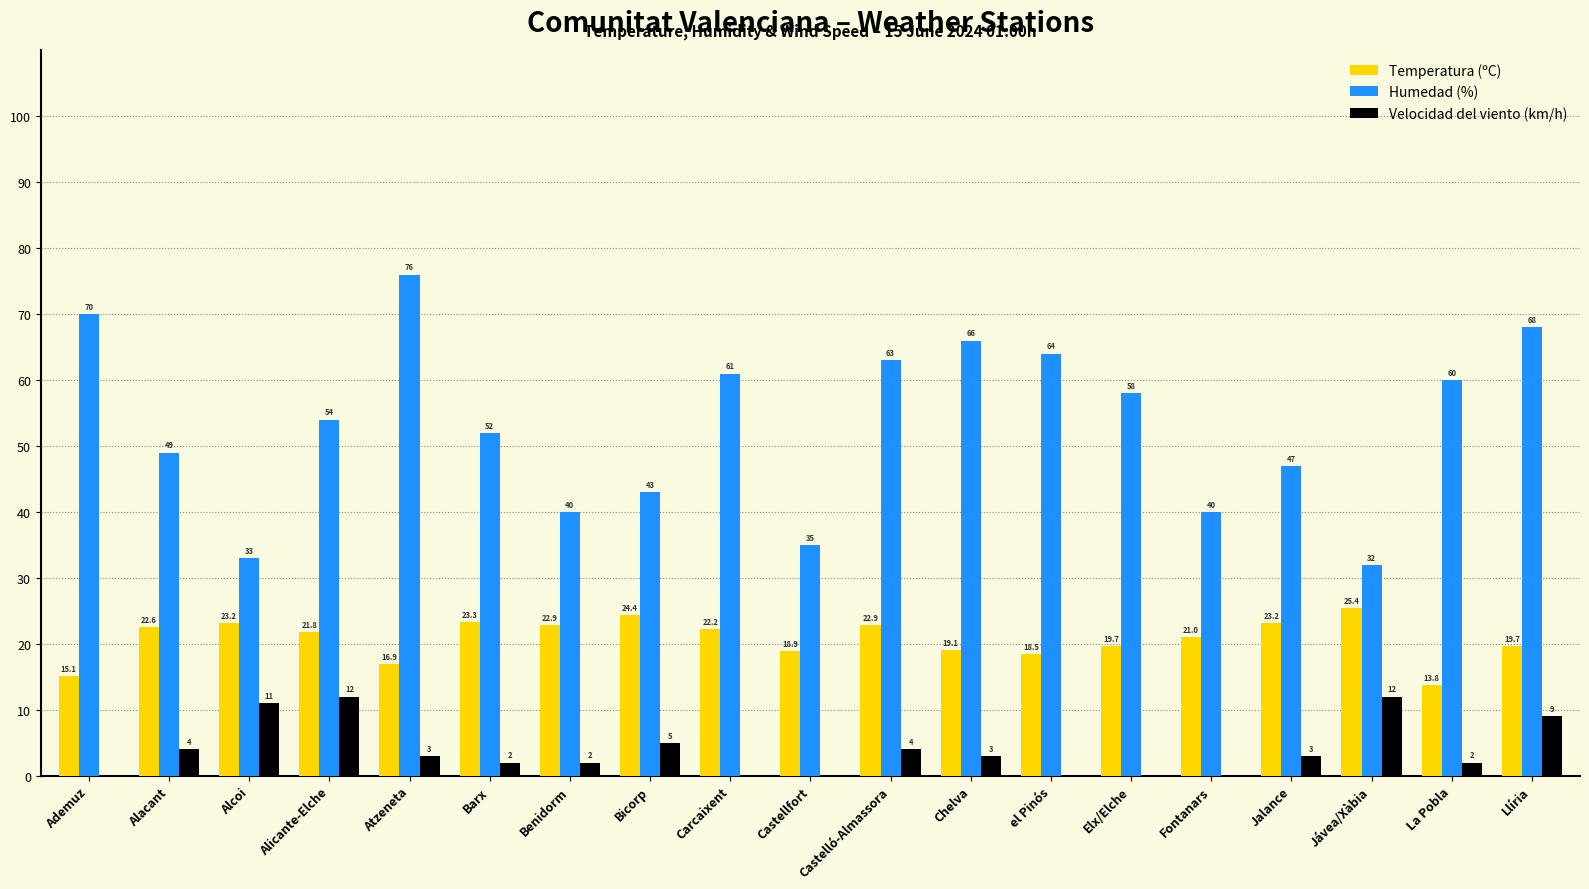

How many data points does each series have?

19